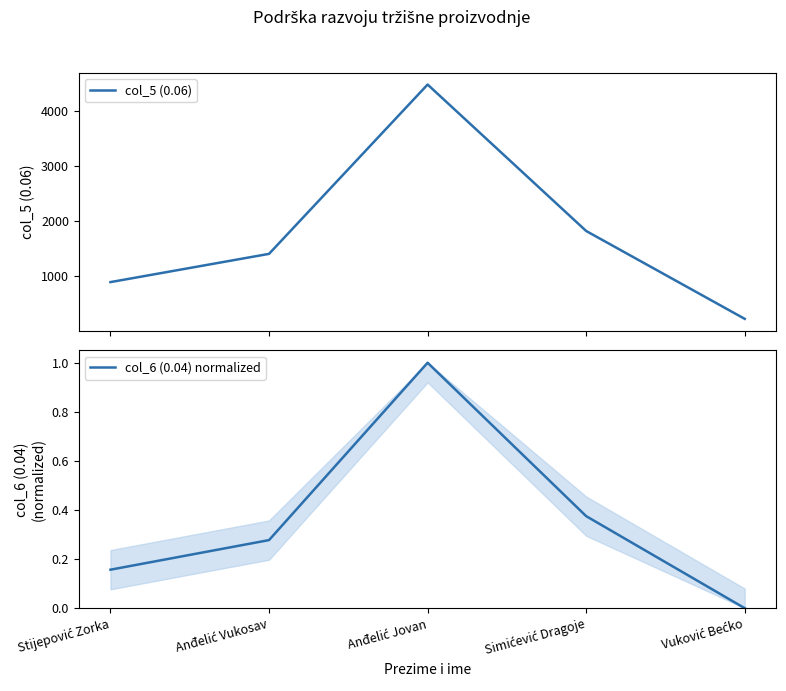

Reading left to right, what are all the values shown in this chart?

col_5 (0.06): 885.0	1399.0	4480.0	1815.0	216.0
col_6 (0.04) normalized: 0.2	0.3	1.0	0.4	0.0